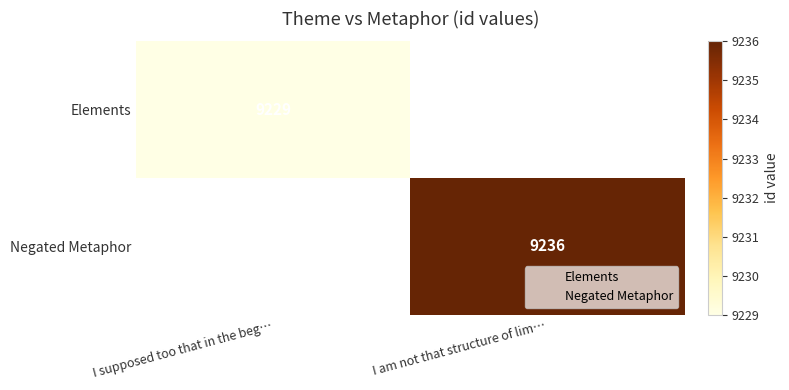

List the series in order of their overall mean, lowest first.

Elements, Negated Metaphor